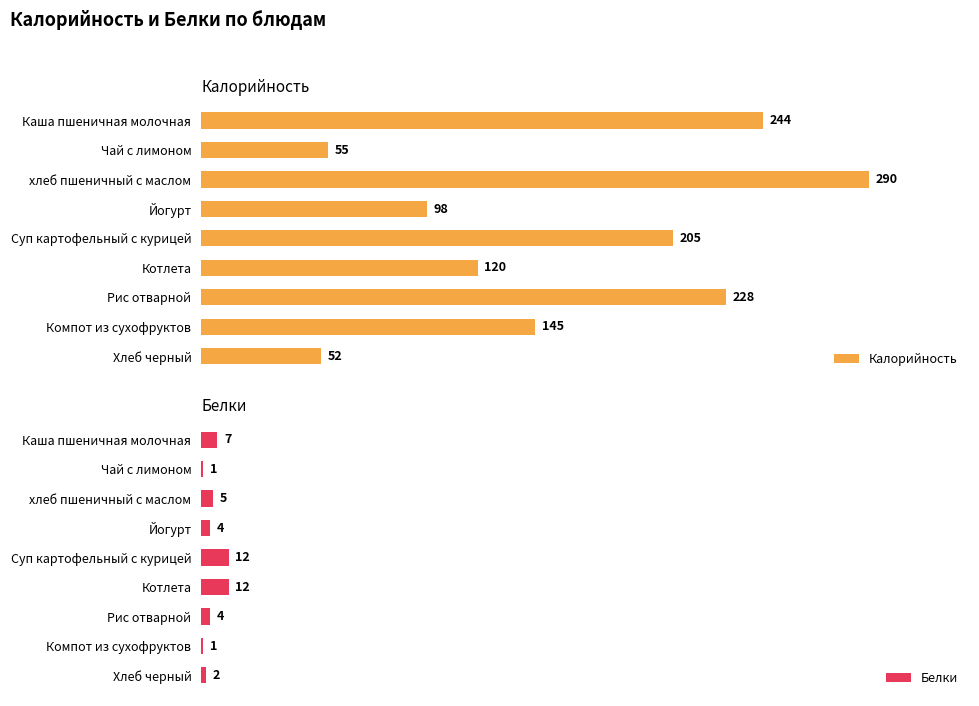

What is the sum of all Белки values?

48